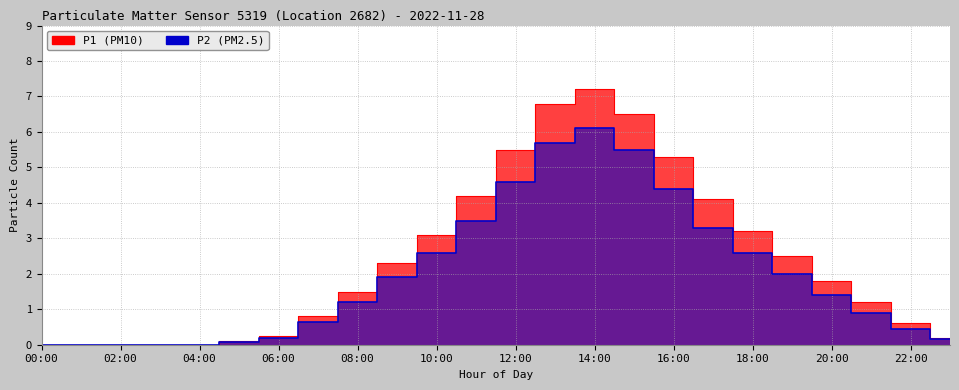

Read the P1 value at 23:00.

0.2